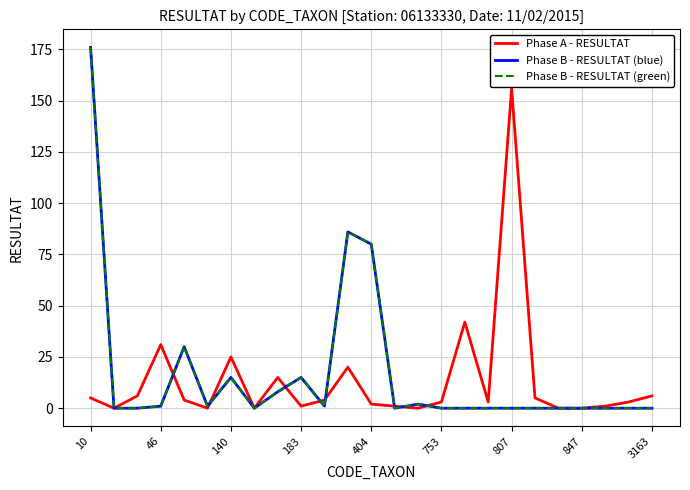

Reading left to right, transcribe all the data shown in this chart.

Phase A - RESULTAT: 5	0	6	31	4	0	25	0	15	1	4	20	2	1	0	3	42	3	156	5	0	0	1	3	6
Phase B - RESULTAT (blue): 176	0	0	1	30	1	15	0	8	15	1	86	80	0	2	0	0	0	0	0	0	0	0	0	0
Phase B - RESULTAT (green): 176	0	0	1	30	1	15	0	8	15	1	86	80	0	2	0	0	0	0	0	0	0	0	0	0